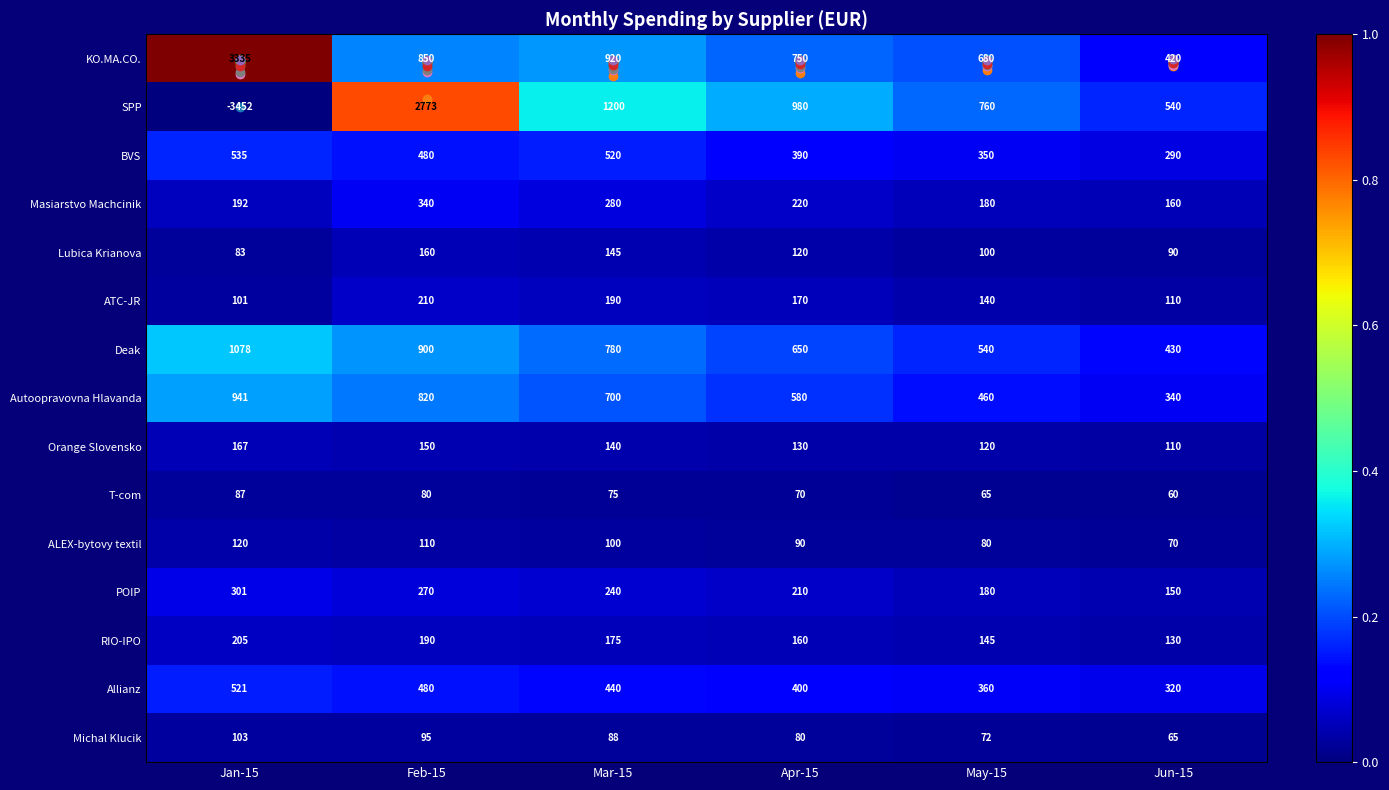

Between Apr-15 and Mar-15, which is larger?

Mar-15